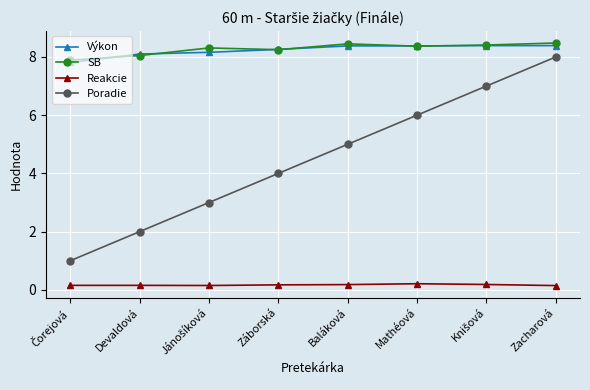

True or false: Reakcie and Výkon cross at least once.

False